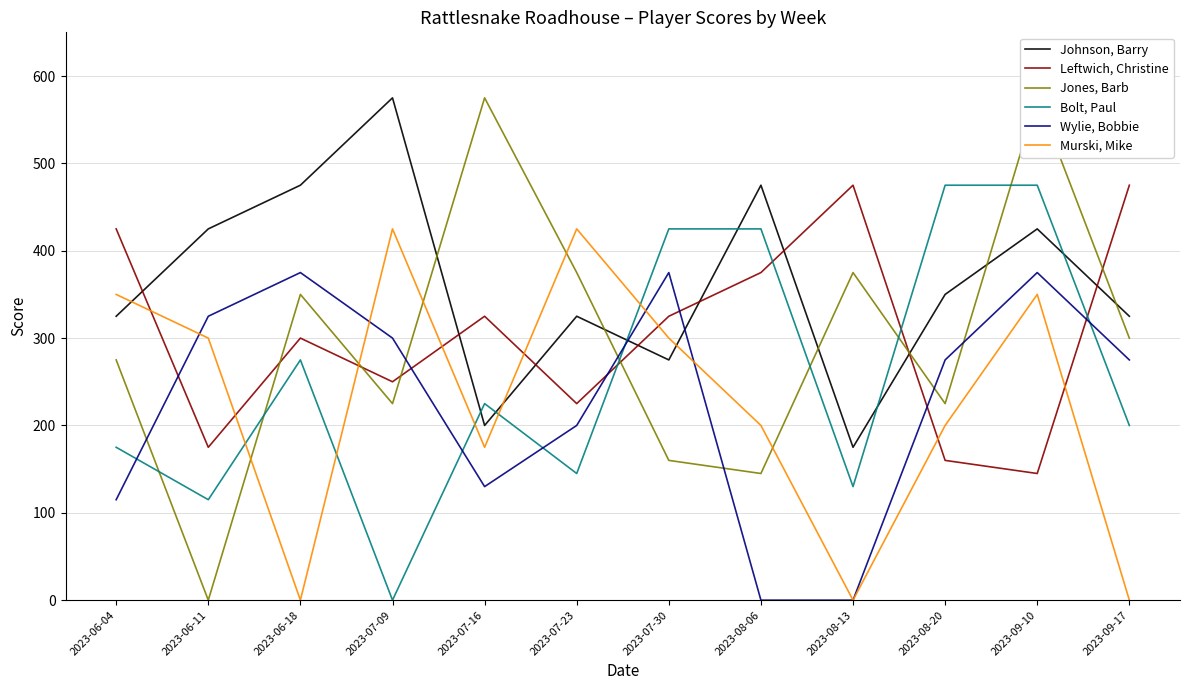

The Jones, Barb series shows 234 at 2023-06-18. True or false?

False